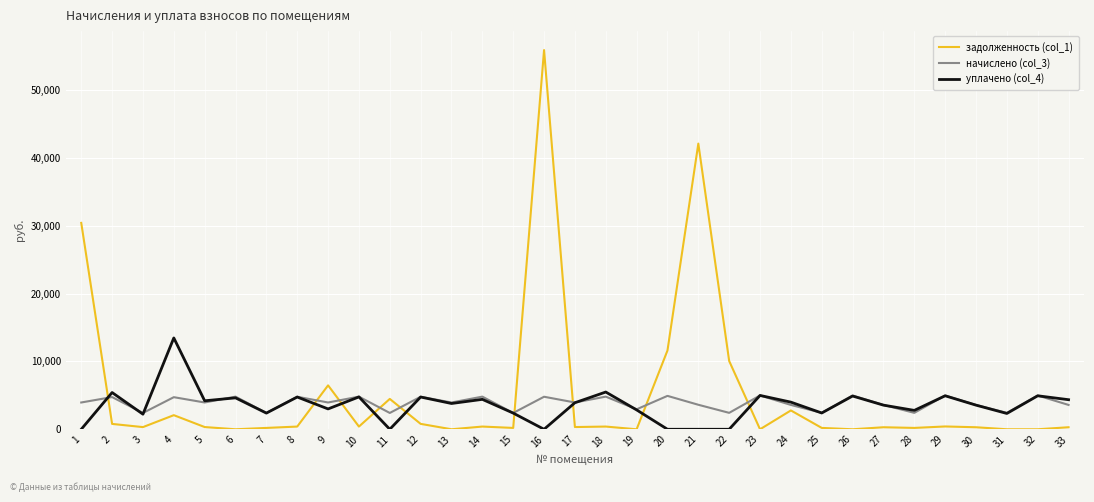

What is the difference between the highest and lowest values at 11?

4475.6